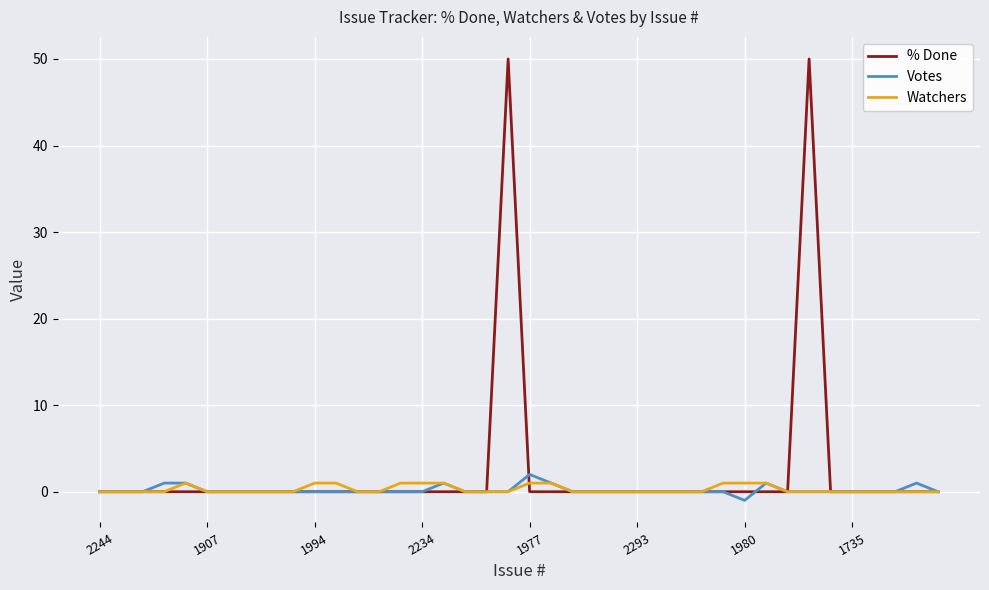

What is the maximum value shown in the chart?

50